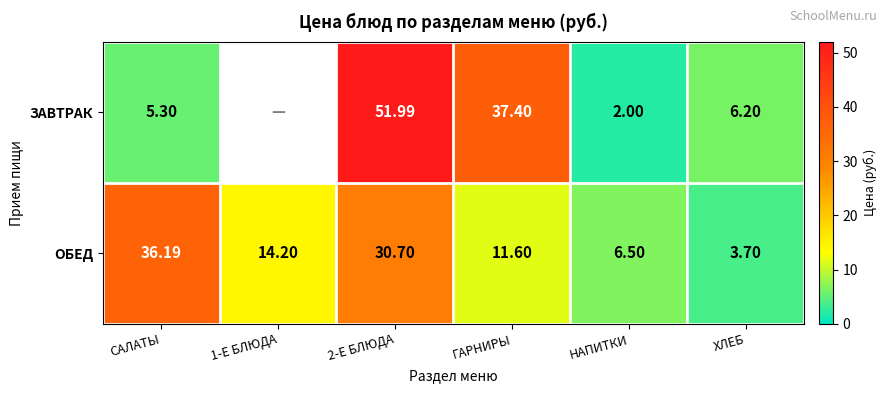

Where does the ОБЕД series first go above 14?

САЛАТЫ